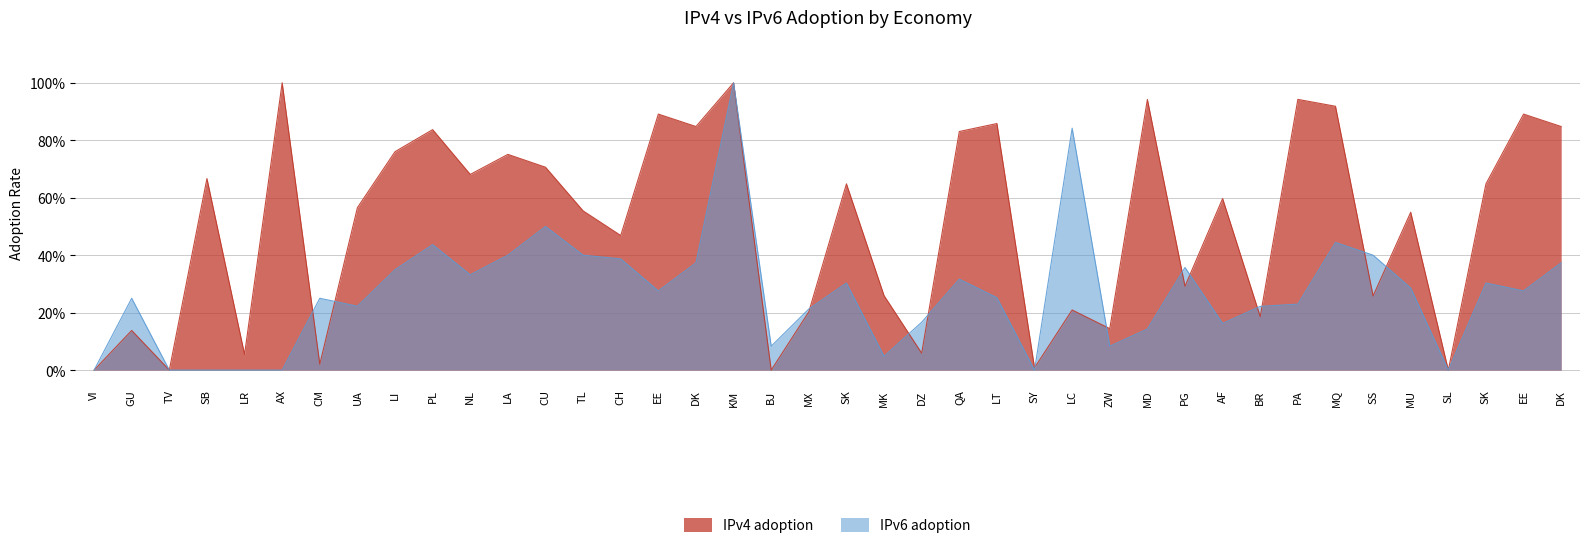

Between which two adjacent categories do IPv6 adoption and IPv4 adoption first intersect?

AX and CM